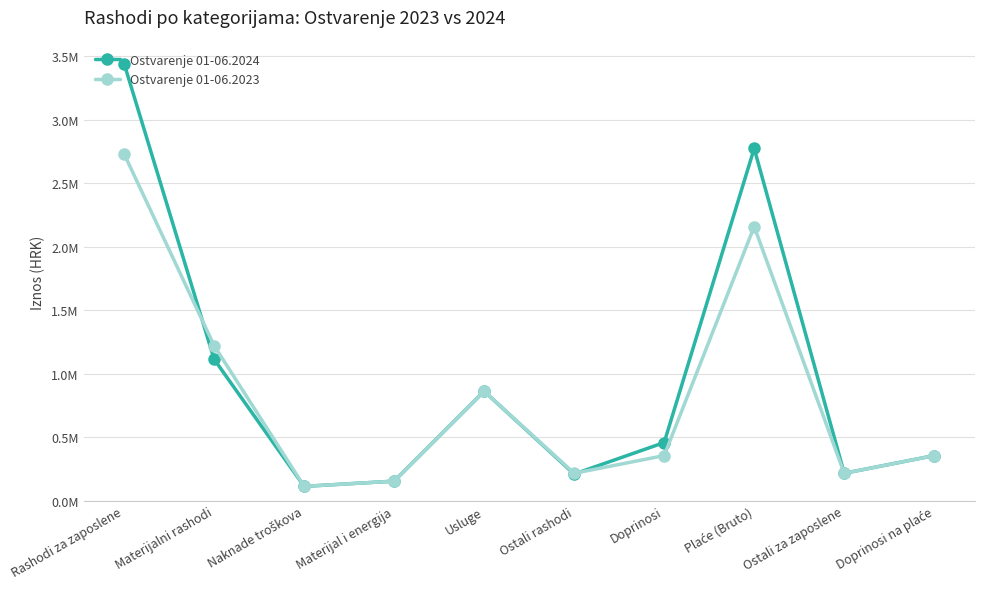

The value of Ostvarenje 01-06.2024 at Doprinosi is 458480.9. True or false?

True